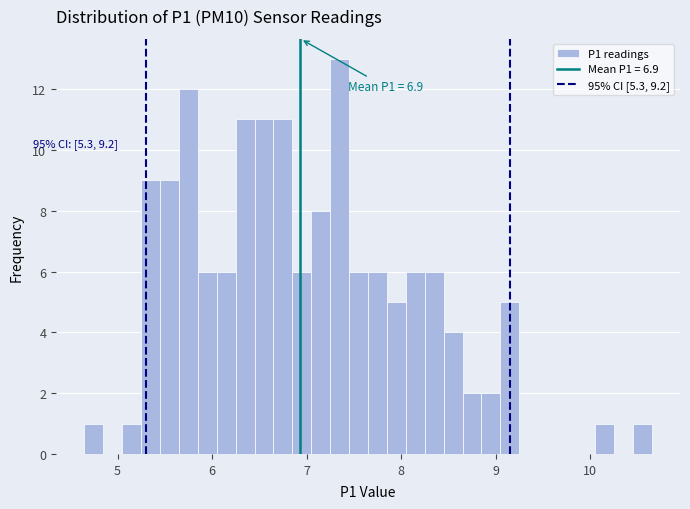

Read against the x-axis, roughly where is the centre of the tallest bar?

7.4